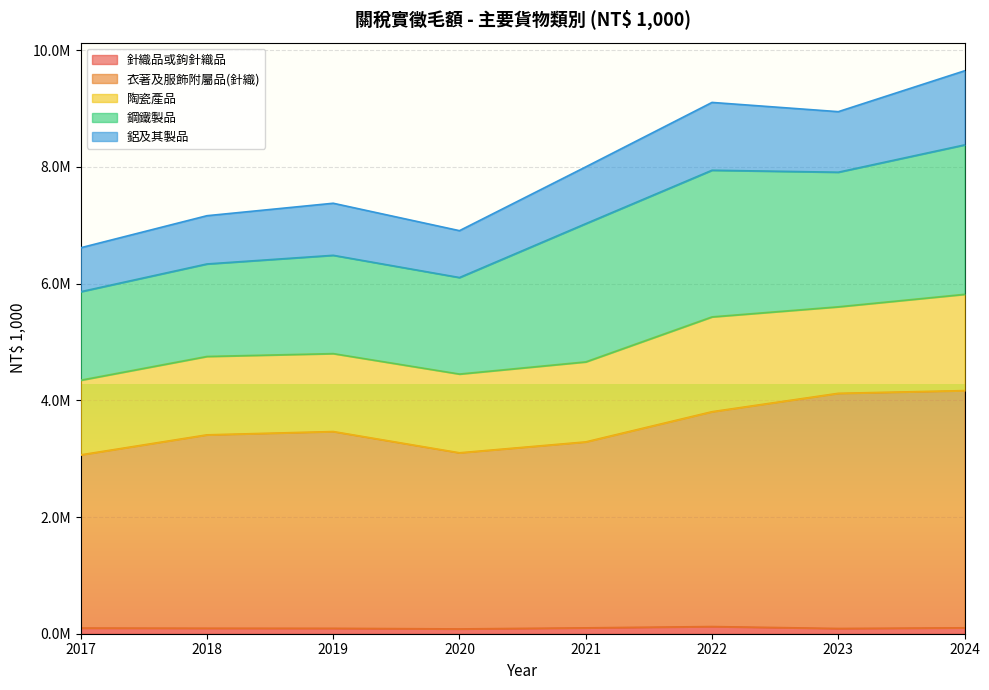

What is the value of the 衣著及服飾附屬品(針織) point at the 7th from the left?

4120343